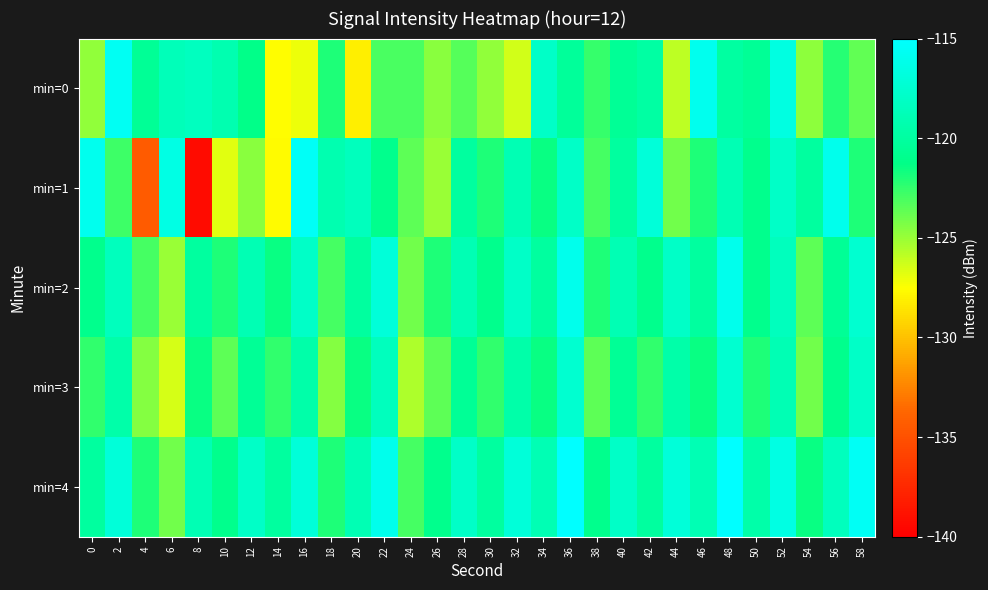

Reading right to left, extract all data points from this chart.

min=0: 58=-123.7	56=-122.2	54=-124.7	52=-116.6	50=-120.5	48=-119.9	46=-115.9	44=-125.8	42=-119.8	40=-120.5	38=-122.6	36=-120.4	34=-117.9	32=-126.4	30=-124.8	28=-123.4	26=-124.7	24=-123.0	22=-123.1	20=-128.1	18=-122.0	16=-127.0	14=-127.5	12=-121.2	10=-119.1	8=-118.3	6=-118.6	4=-120.6	2=-115.6	0=-124.8
min=1: 58=-122.0	56=-116.0	54=-120.0	52=-118.0	50=-121.0	48=-119.0	46=-122.0	44=-124.0	42=-117.0	40=-120.0	38=-123.0	36=-118.0	34=-121.5	32=-119.0	30=-122.0	28=-120.0	26=-125.0	24=-123.5	22=-121.0	20=-118.5	18=-119.1	16=-115.5	14=-127.6	12=-124.6	10=-126.8	8=-139.3	6=-116.4	4=-134.4	2=-122.8	0=-115.9
min=2: 58=-117.5	56=-120.5	54=-123.5	52=-118.5	50=-121.0	48=-116.0	46=-120.0	44=-118.0	42=-121.0	40=-119.0	38=-122.0	36=-116.0	34=-120.0	32=-118.0	30=-121.0	28=-119.0	26=-122.0	24=-124.0	22=-117.0	20=-120.0	18=-123.0	16=-118.0	14=-121.5	12=-119.0	10=-122.0	8=-120.0	6=-125.0	4=-123.0	2=-118.5	0=-121.0
min=3: 58=-118.0	56=-121.0	54=-124.0	52=-119.0	50=-122.0	48=-117.5	46=-121.5	44=-119.5	42=-122.5	40=-120.5	38=-123.5	36=-117.5	34=-121.5	32=-119.5	30=-122.5	28=-120.5	26=-123.5	24=-125.5	22=-118.5	20=-121.5	18=-124.5	16=-119.5	14=-122.5	12=-120.5	10=-123.5	8=-121.5	6=-126.5	4=-124.5	2=-119.5	0=-122.5
min=4: 58=-115.5	56=-118.5	54=-121.5	52=-116.5	50=-119.5	48=-115.0	46=-119.0	44=-117.0	42=-120.0	40=-118.0	38=-121.0	36=-115.0	34=-119.0	32=-117.0	30=-120.0	28=-118.0	26=-121.0	24=-123.0	22=-116.0	20=-119.0	18=-122.0	16=-117.0	14=-120.0	12=-118.0	10=-121.0	8=-119.0	6=-124.0	4=-122.0	2=-117.0	0=-120.0